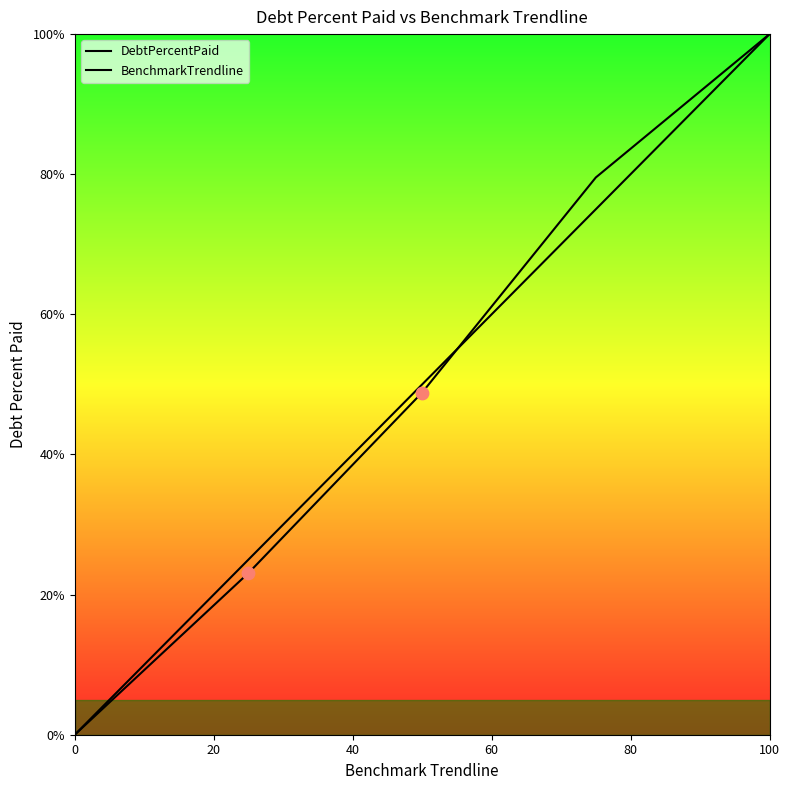

How many lines are shown in the chart?

2